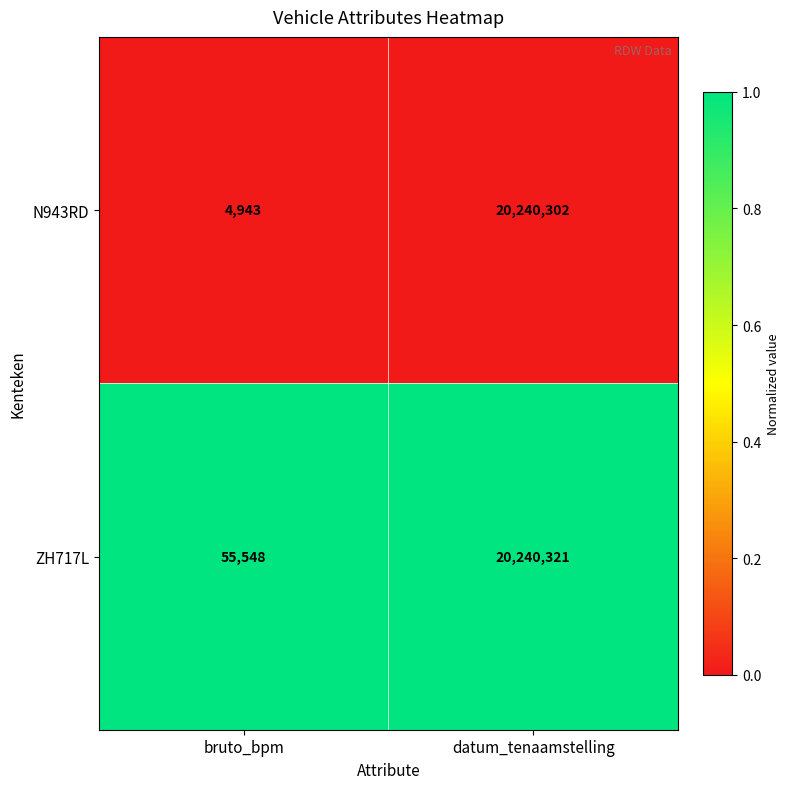

Reading left to right, extract all data points from this chart.

N943RD: bruto_bpm=4943	datum_tenaamstelling=20240302
ZH717L: bruto_bpm=55548	datum_tenaamstelling=20240321